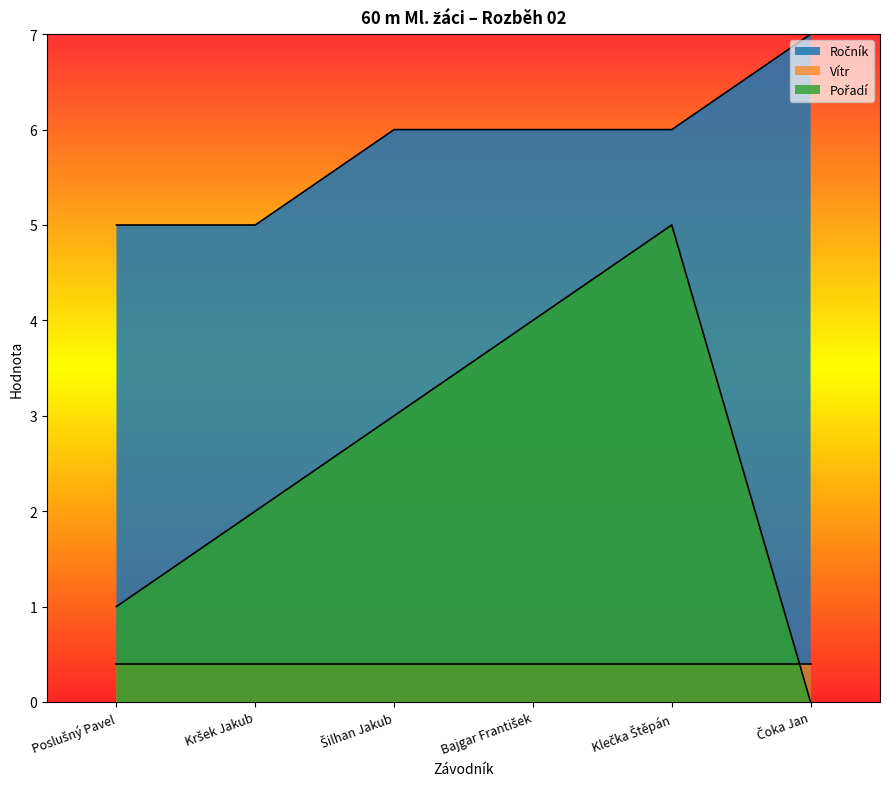

What is the label of the 4th point from the right?

Šilhan Jakub